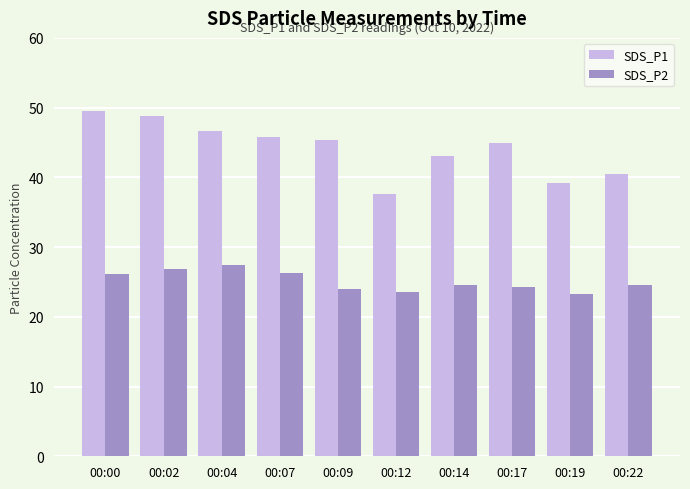

The value of SDS_P1 at 00:22 is 8.3. True or false?

False